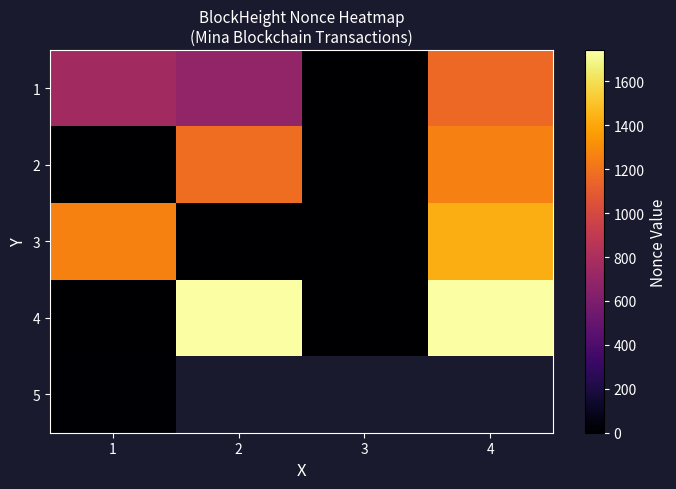

Is the value of 1 at 4 greater than the value of 4 at 1?

Yes